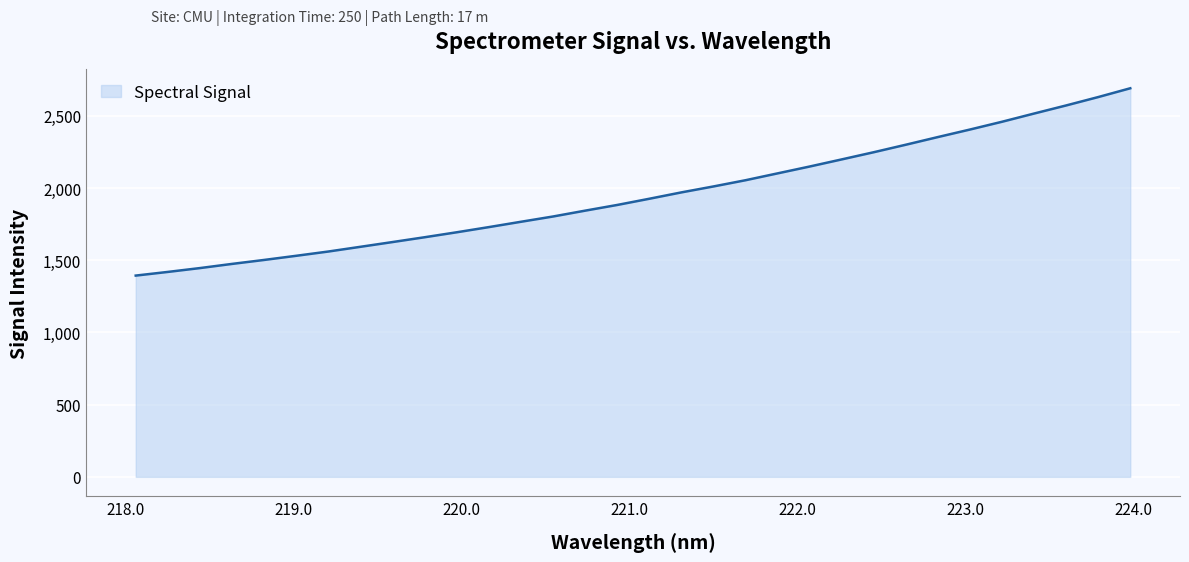

What is the sum of all values?

62509.2